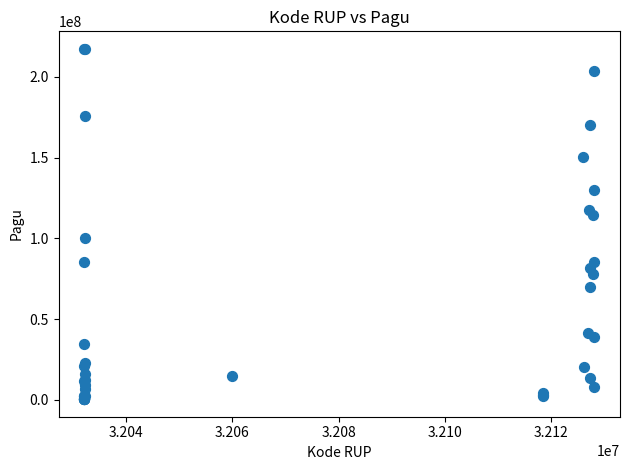

What Y value in the scatter plot is closest to 108830000?

114296000